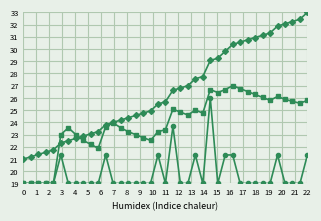

What is the greatest value displayed?

33.0